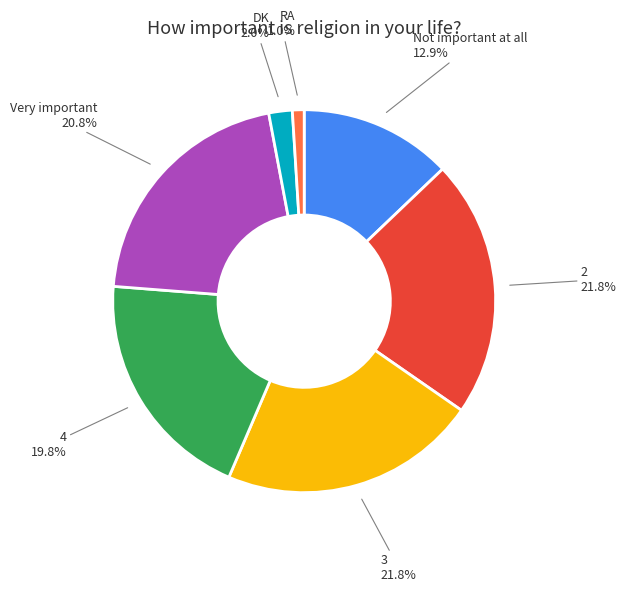

Count the number of slices in the pie.

7